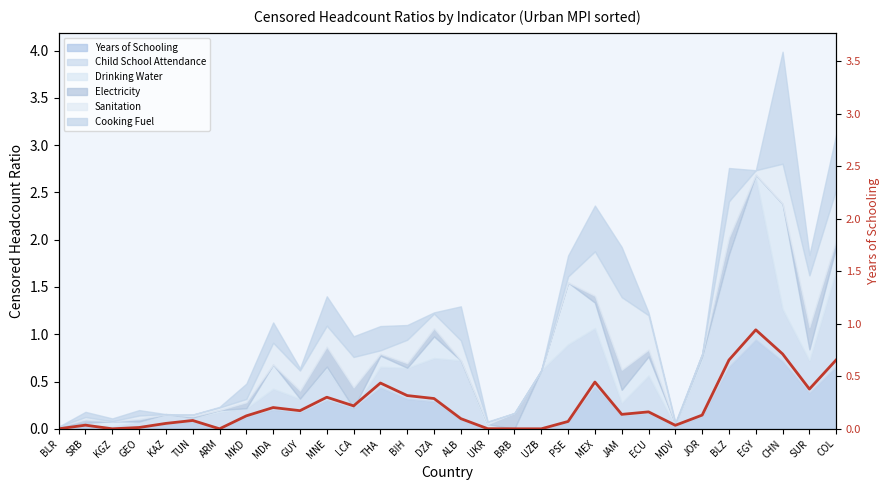

Is it true that the value at EGY is 0.9?

True